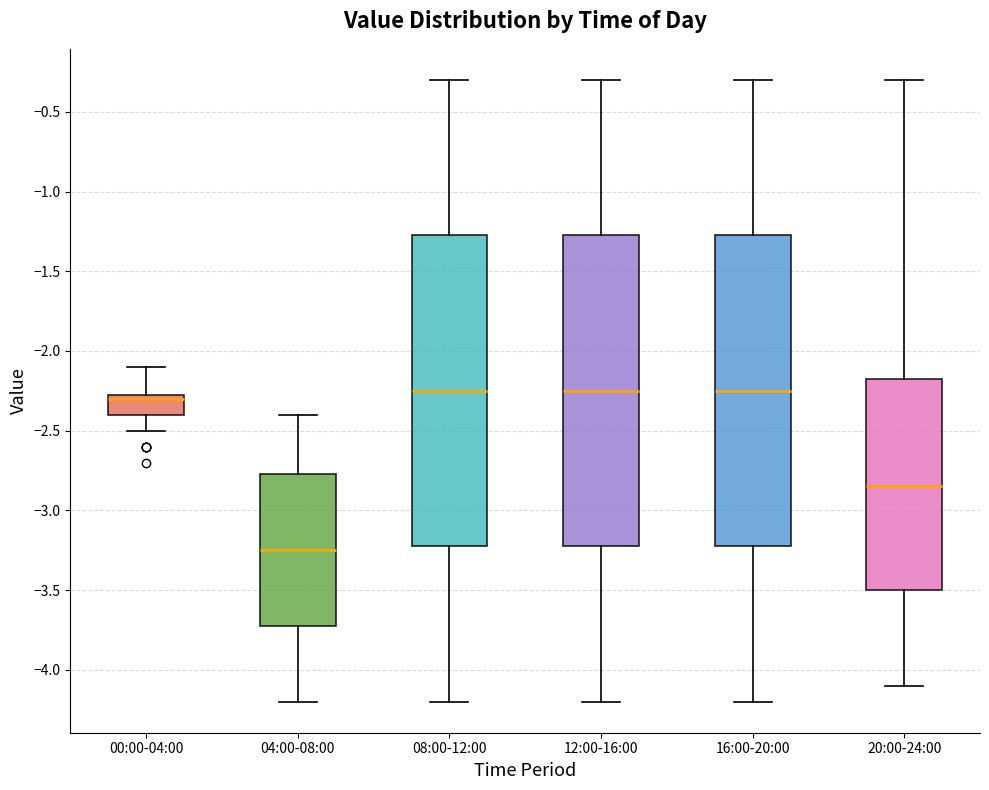

Reading left to right, transcribe this box plot: for each box, give where its median line is, the range the box spans, and where its two whiskers end, as read against the y-axis. The values are not printed on the chart, so give them approximately, as read against the axis.

00:00-04:00: median -2.30, box -2.40 to -2.25, whiskers -2.50 to -2.10
04:00-08:00: median -3.25, box -3.70 to -2.75, whiskers -4.20 to -2.40
08:00-12:00: median -2.25, box -3.20 to -1.25, whiskers -4.20 to -0.30
12:00-16:00: median -2.25, box -3.20 to -1.25, whiskers -4.20 to -0.30
16:00-20:00: median -2.25, box -3.20 to -1.25, whiskers -4.20 to -0.30
20:00-24:00: median -2.85, box -3.50 to -2.15, whiskers -4.10 to -0.30